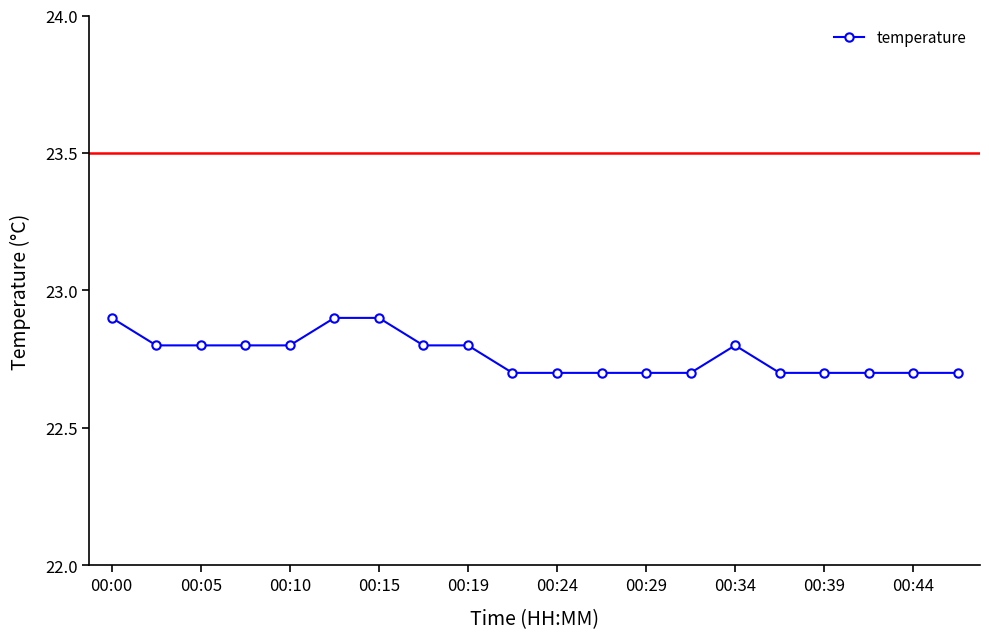

What is the value of the 7th point from the left?

22.9